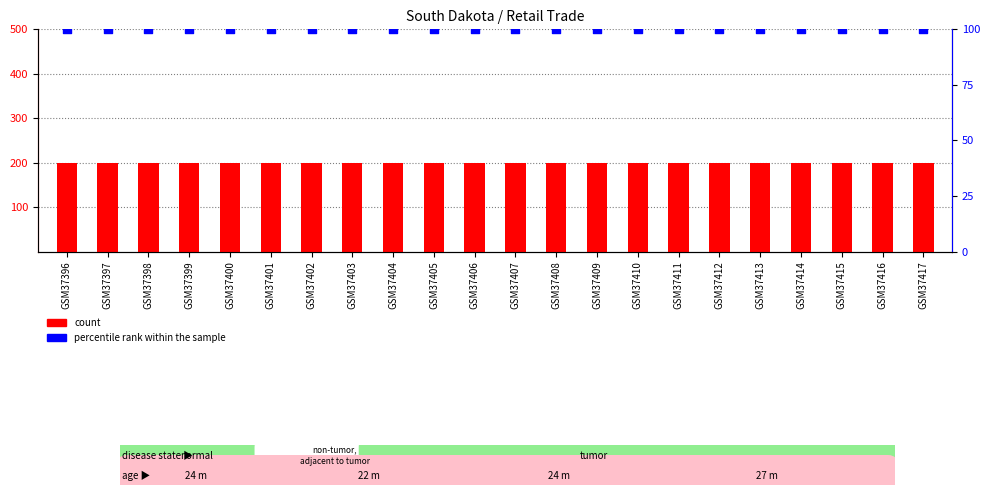

Which series has the widest spread of Y values?

count